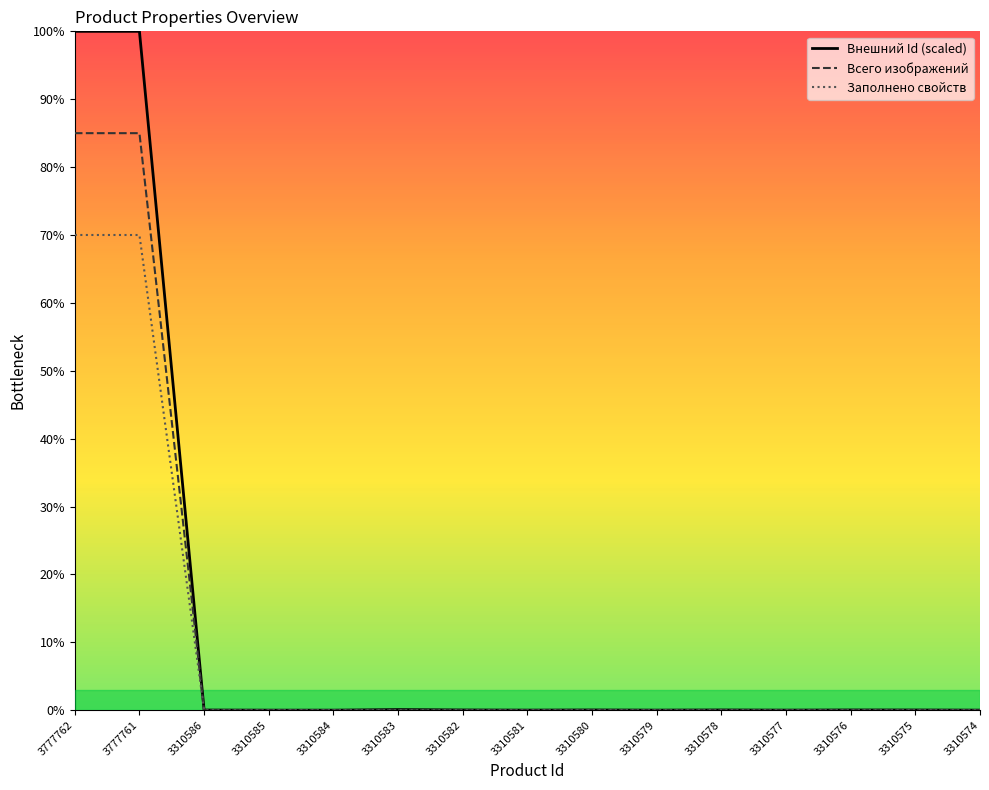

True or false: Внешний Id (scaled) and Заполнено свойств cross at least once.

False